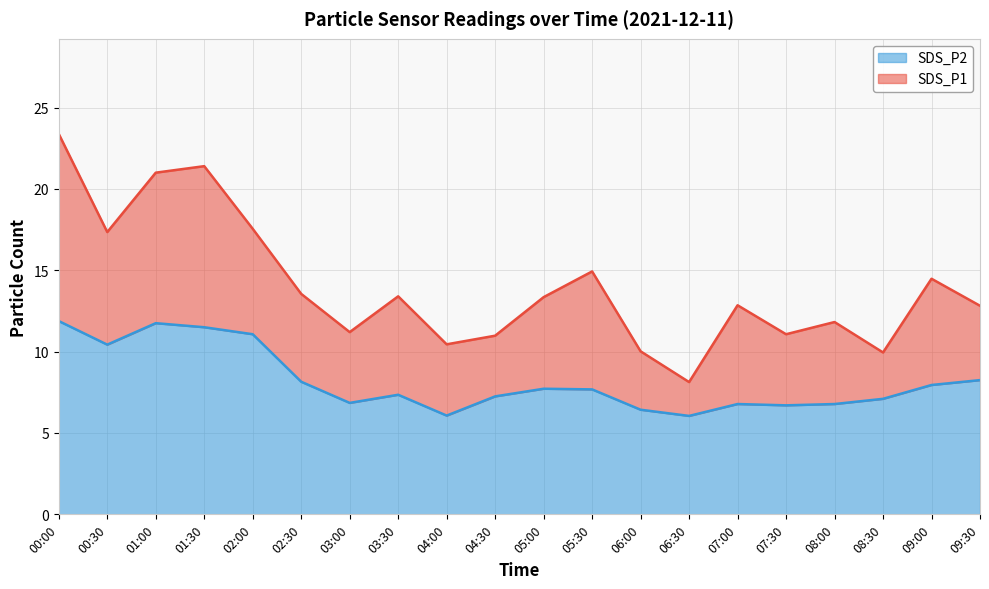

True or false: SDS_P1 and SDS_P2 cross at least once.

False